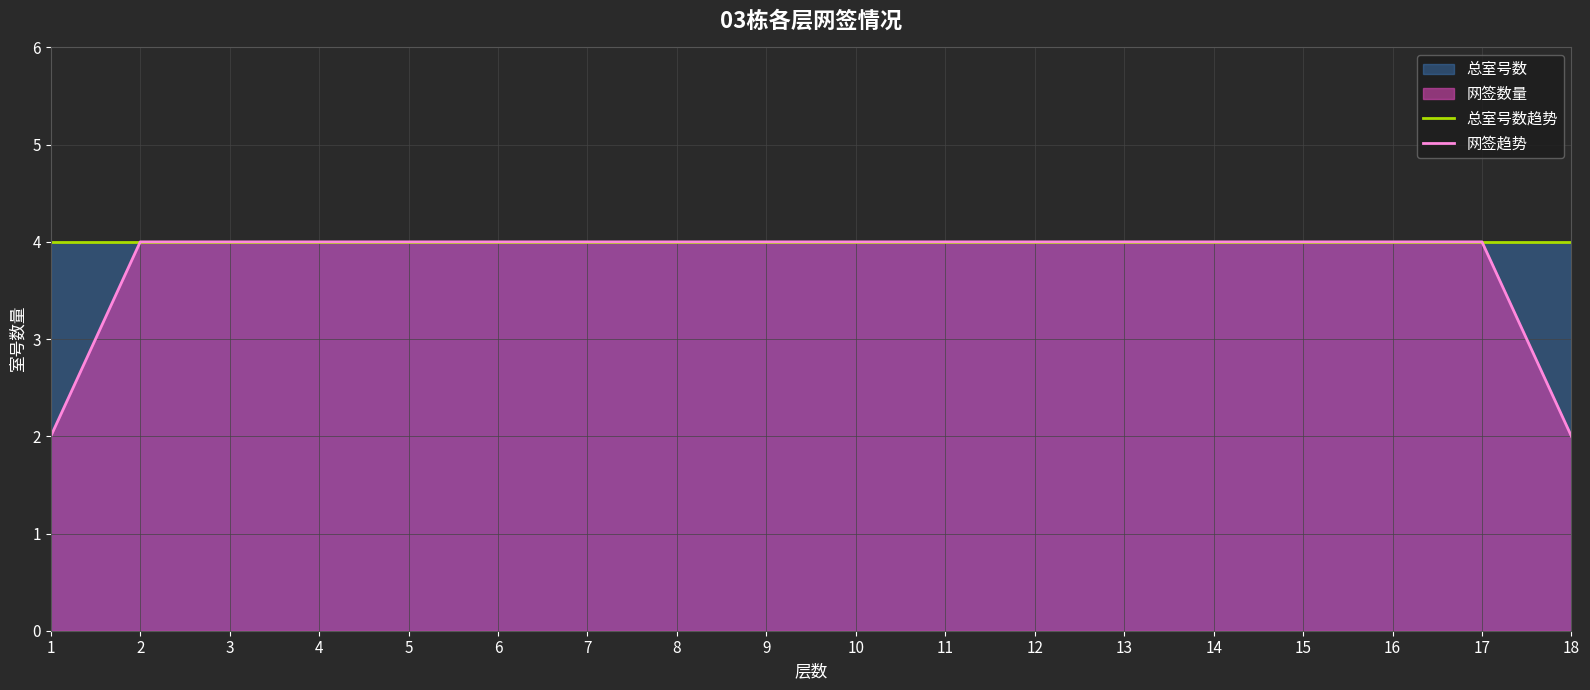

Which series has the largest range (max minus min)?

网签趋势